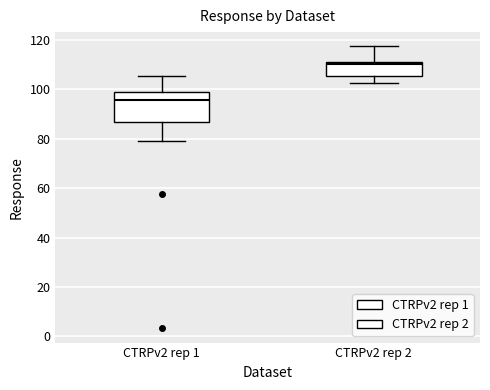

Which box has the highest median line?

CTRPv2 rep 2